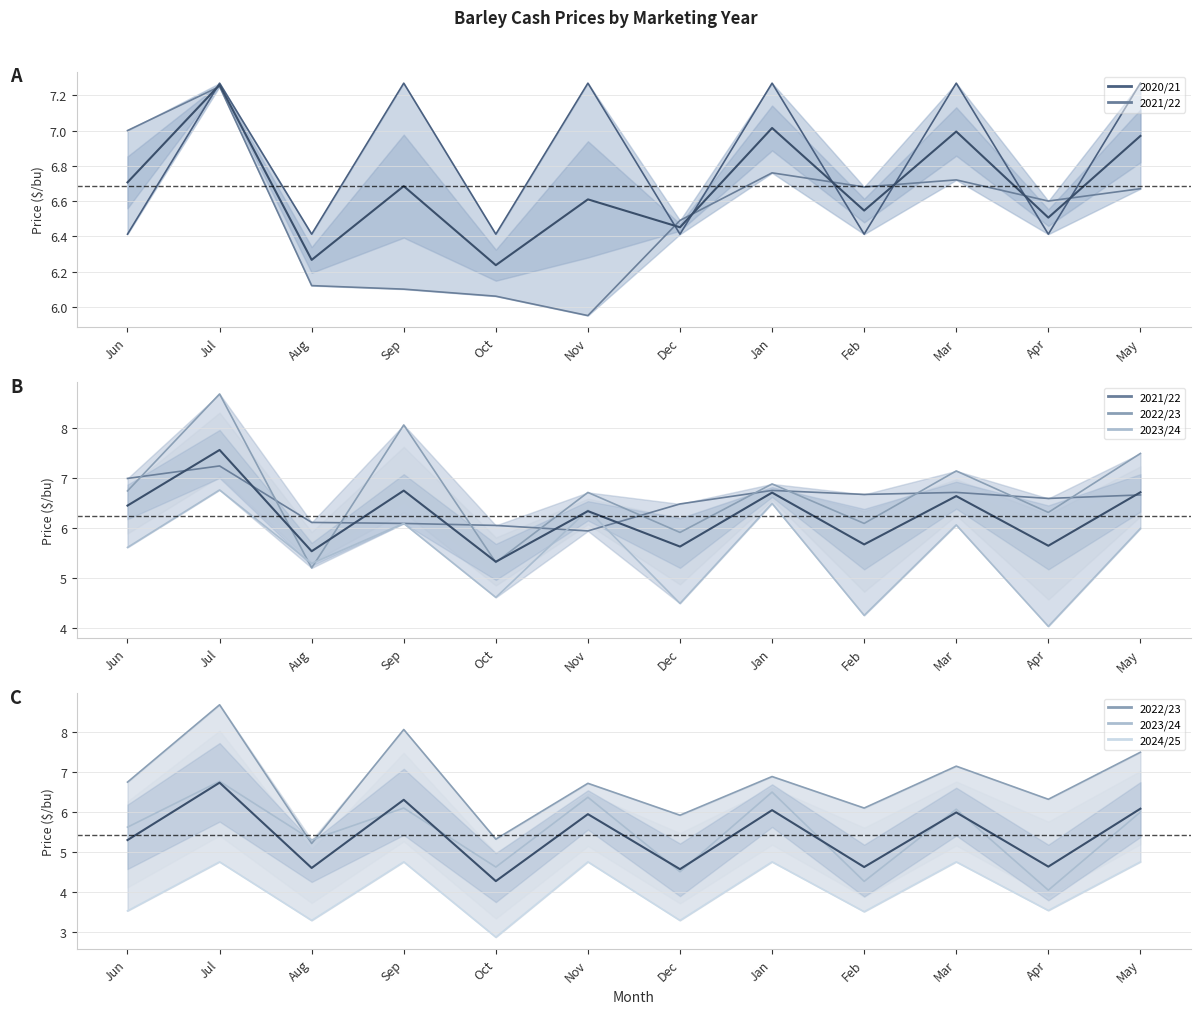

Which series changed the most between Nov and Feb?

2023/24